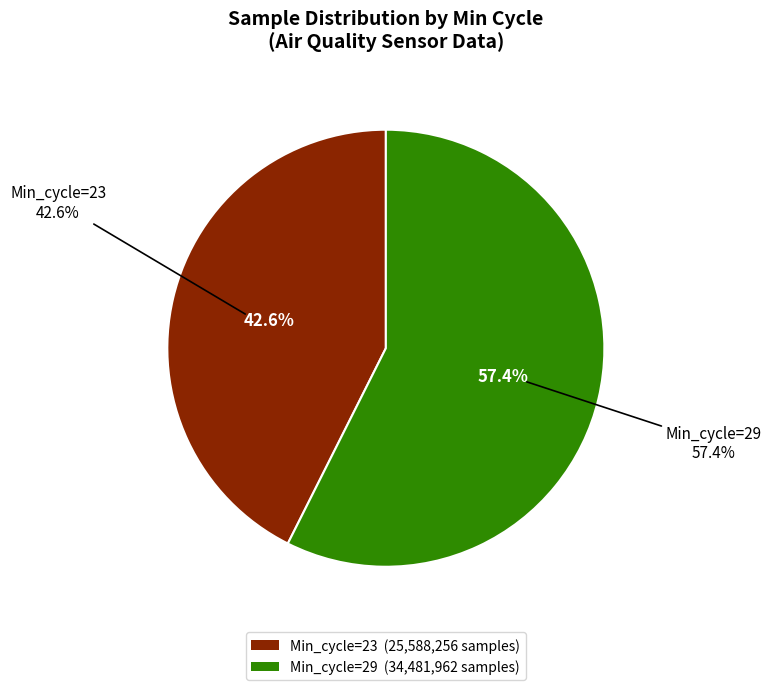

Is 29 the majority of the pie?

No